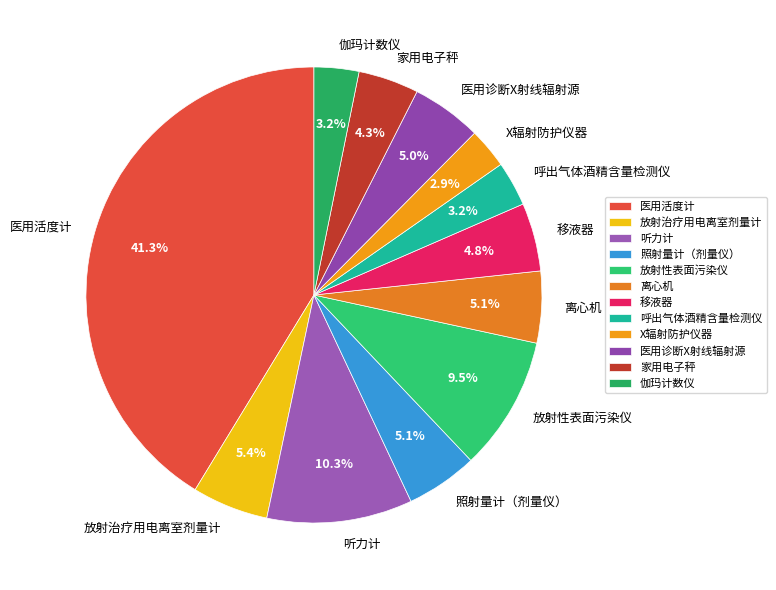

Combined, do 家用电子秤 and 离心机 account for over 50%?

No